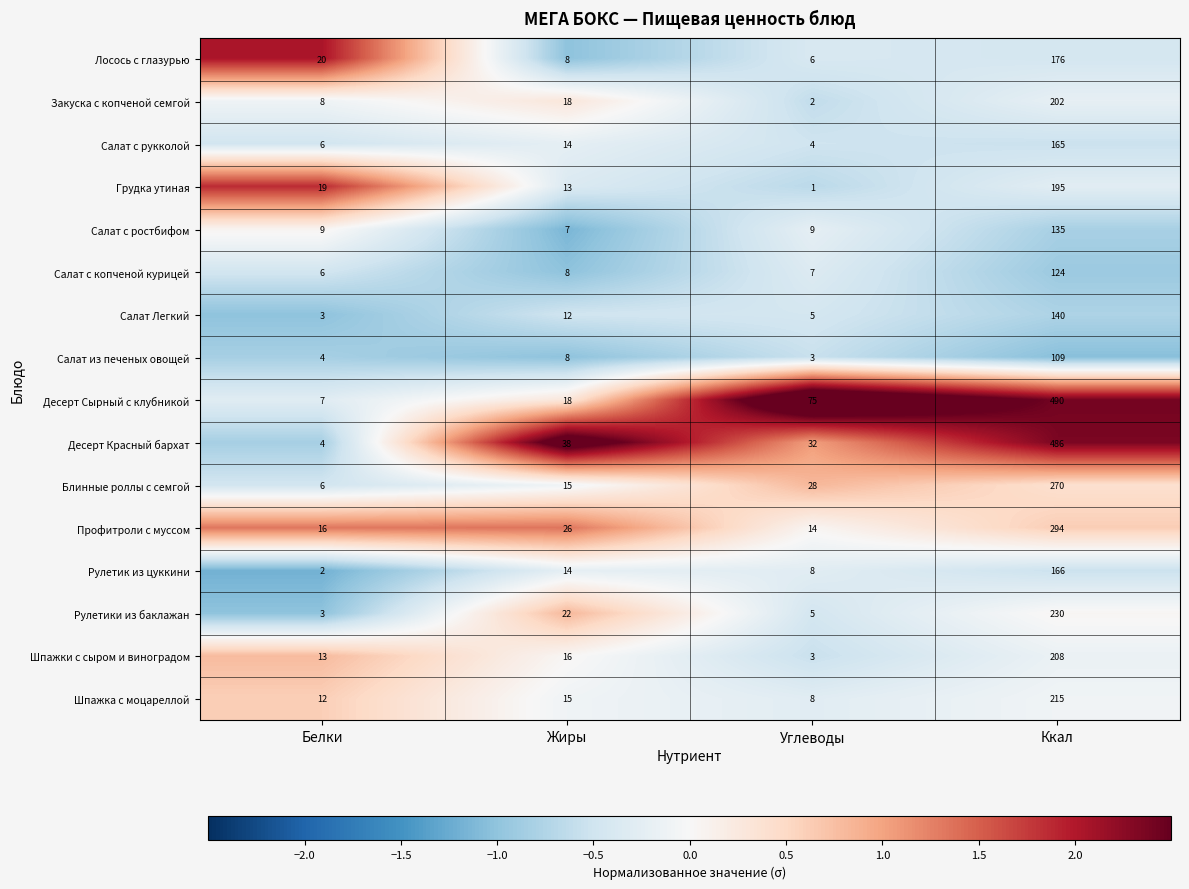

What is the difference between the Шпажки с сыром и виноградом values at Жиры and Углеводы?

13